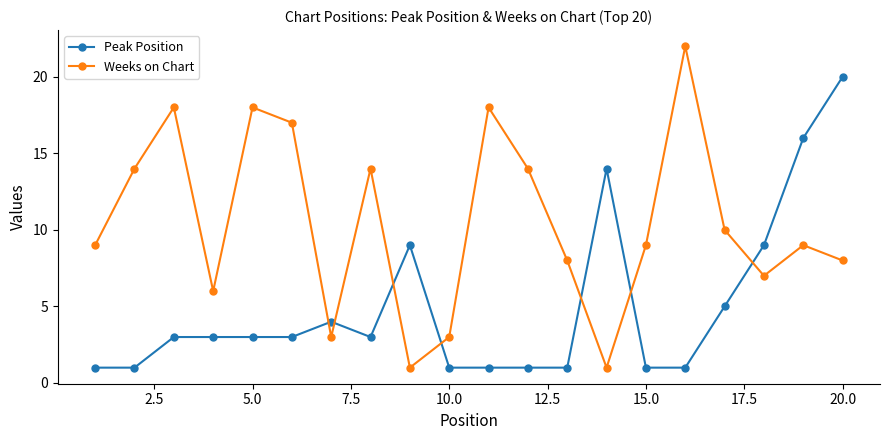

Which series has the largest total across all categories?

Weeks on Chart